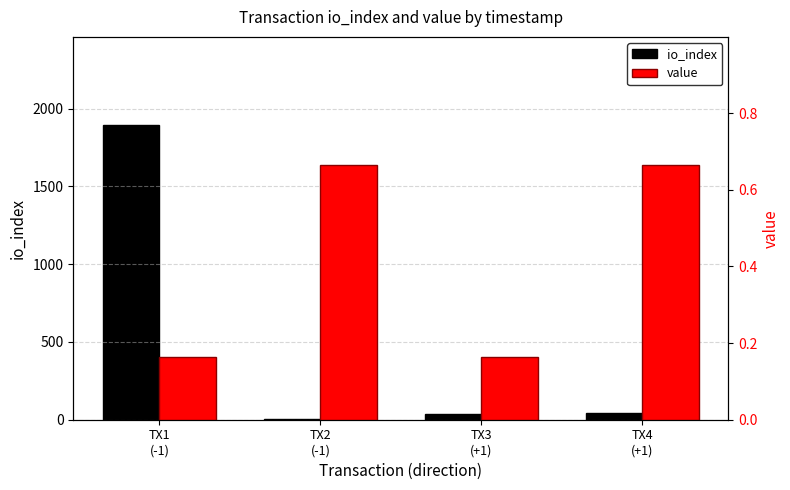

What is the value of the io_index bar at the 1st from the left?

1893.0